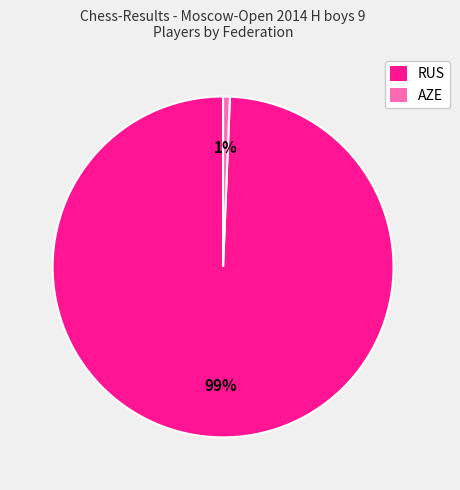

What percentage is the RUS slice, to the nearest percent?

99%